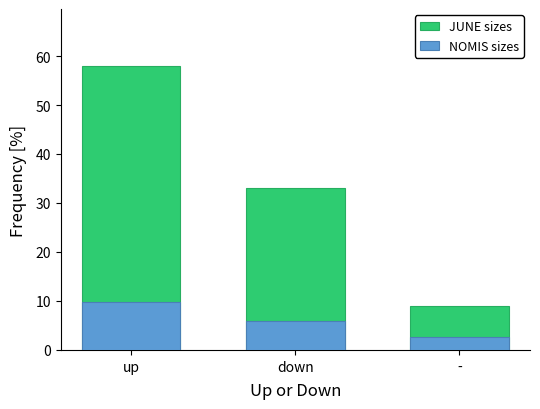

Which series has the largest total across all categories?

JUNE sizes